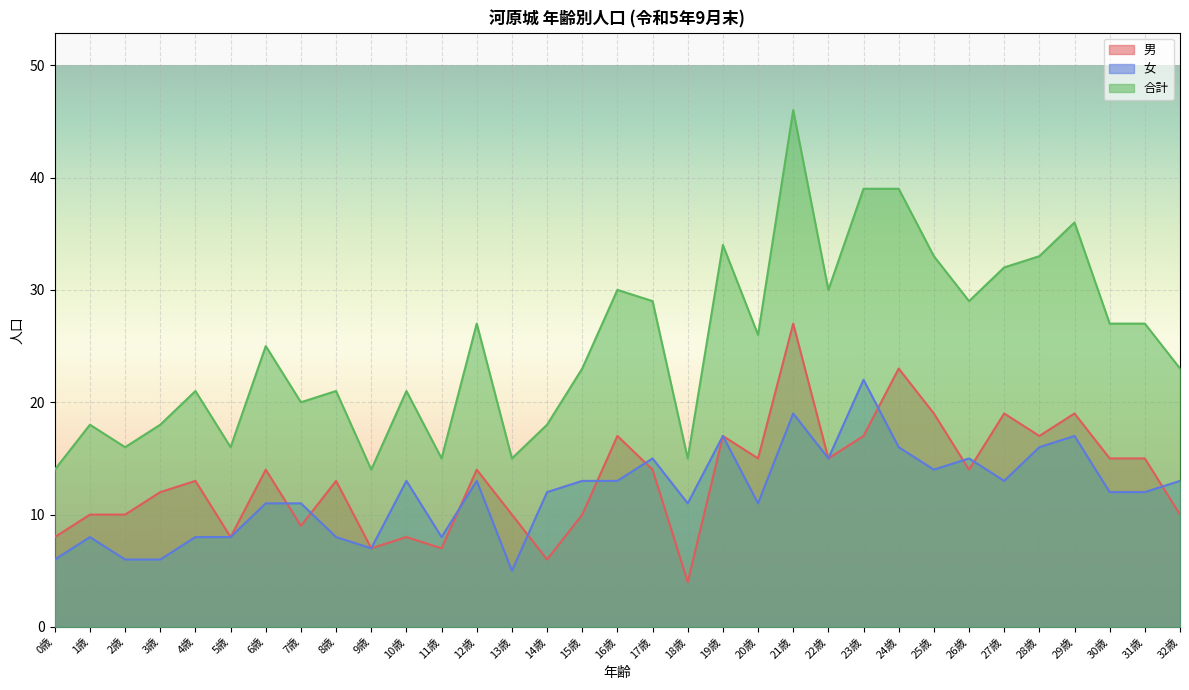

What is the label of the 8th point from the left?

7歳